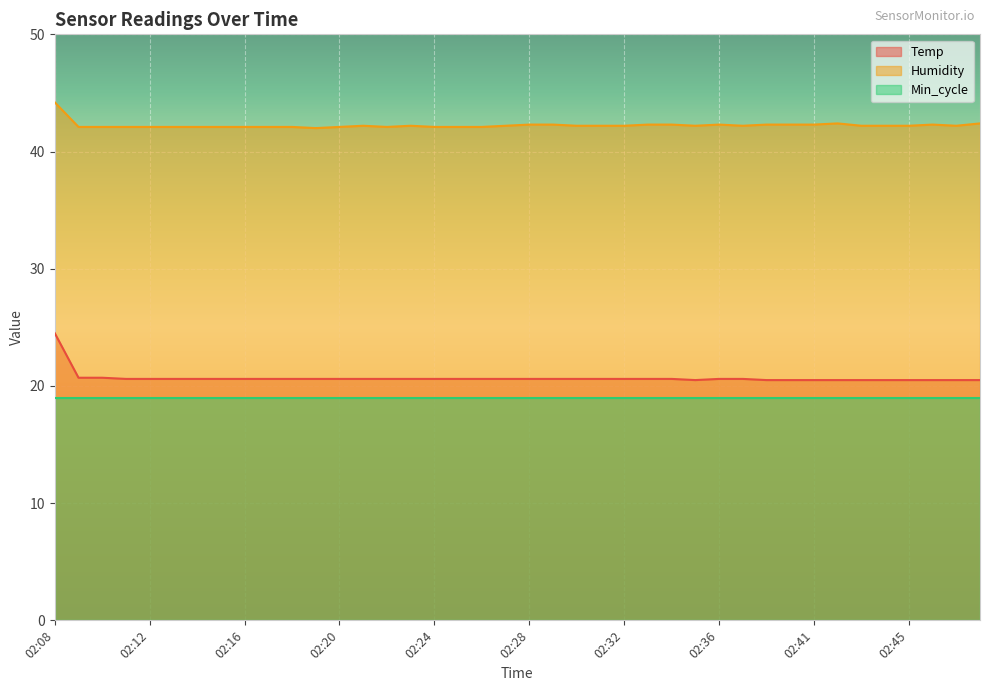

The value of Humidity at 02:32 is 61.1. True or false?

False